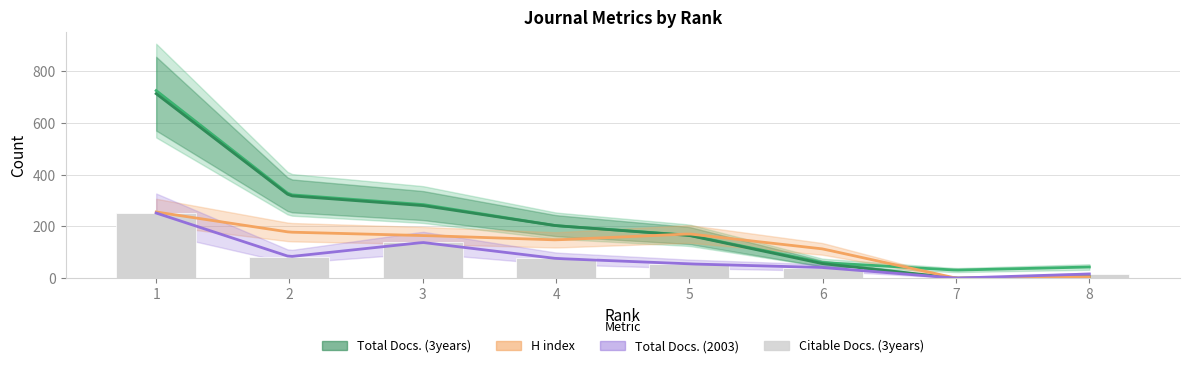

Is it true that H index equals 0 at 7?

True